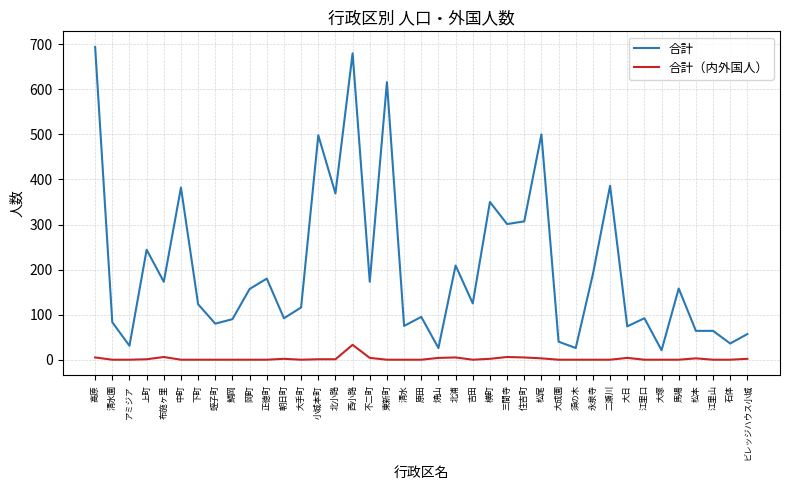

What is the difference between the second highest and second lowest values in the 合計 series?

654